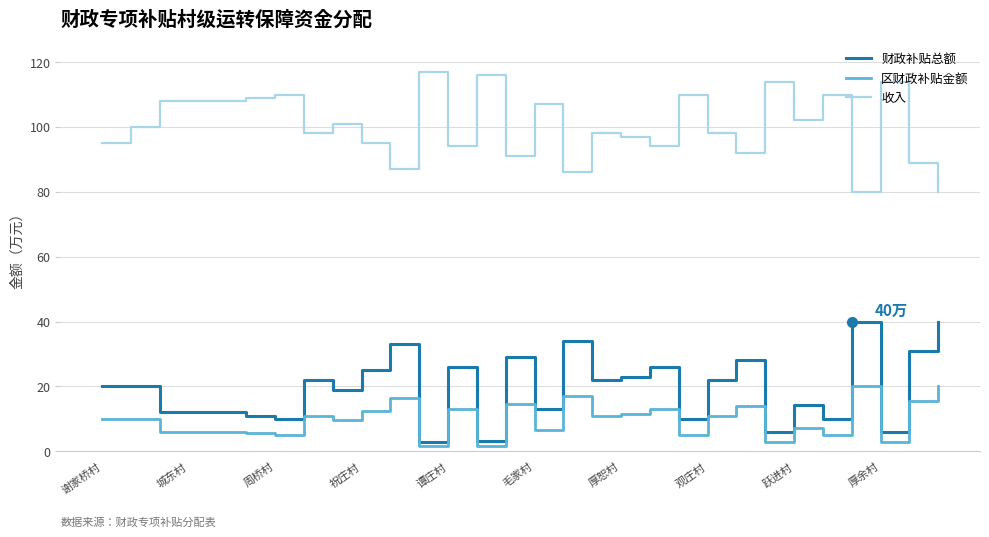

True or false: 区财政补贴金额 and 收入 intersect in this chart.

False